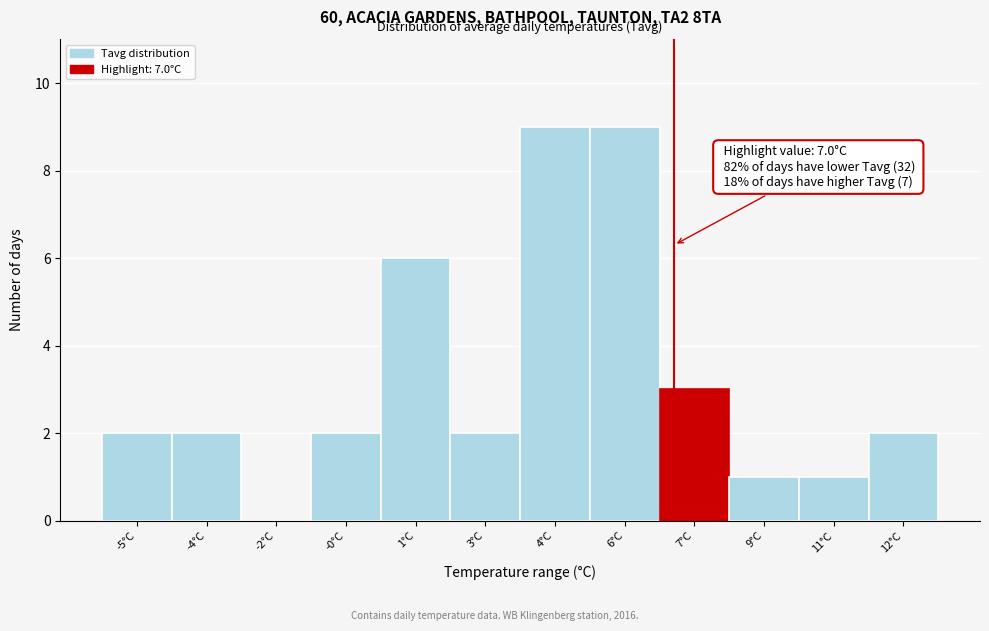

Reading left to right, transcribe all the data shown in this chart.

-5°C=2	-4°C=2	-2°C=0	-0°C=2	1°C=6	3°C=2	4°C=9	6°C=9	7°C=3	9°C=1	11°C=1	12°C=2